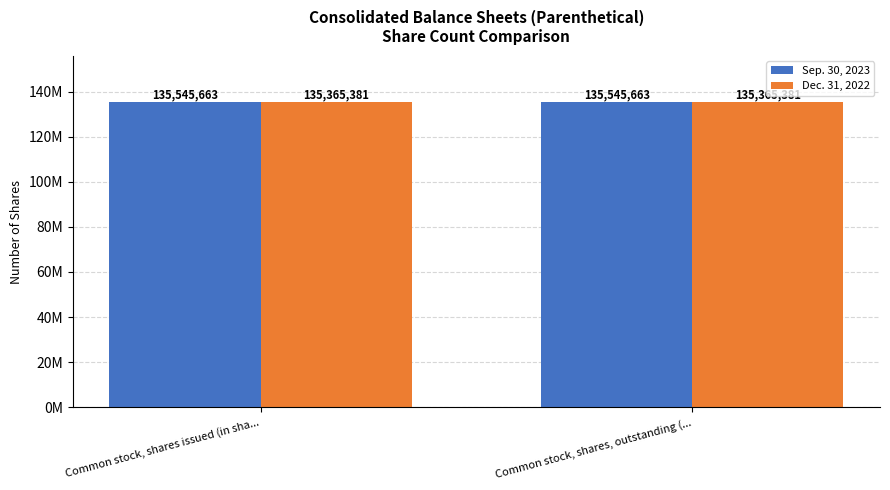

At Common stock, shares issued (in sha..., list the series in order from smallest to largest.

Dec. 31, 2022, Sep. 30, 2023